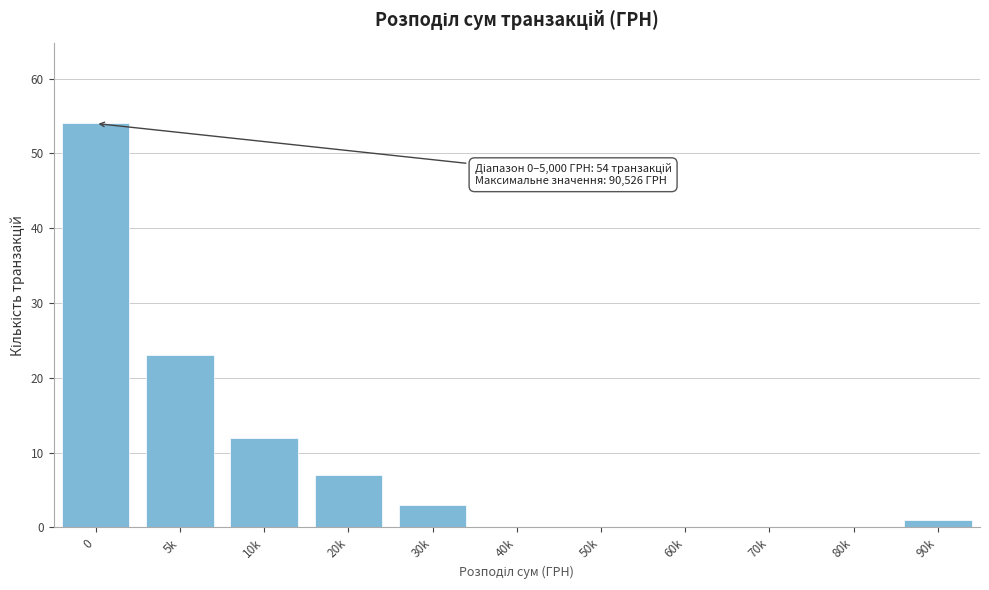

Reading left to right, list all the values displayed in this chart.

0=54	5k=23	10k=12	20k=7	30k=3	40k=0	50k=0	60k=0	70k=0	80k=0	90k=1